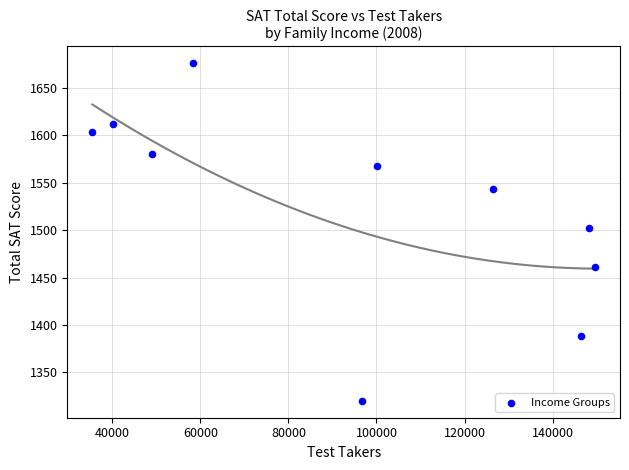

What Y value in the scatter plot is closest to 1498?

1502